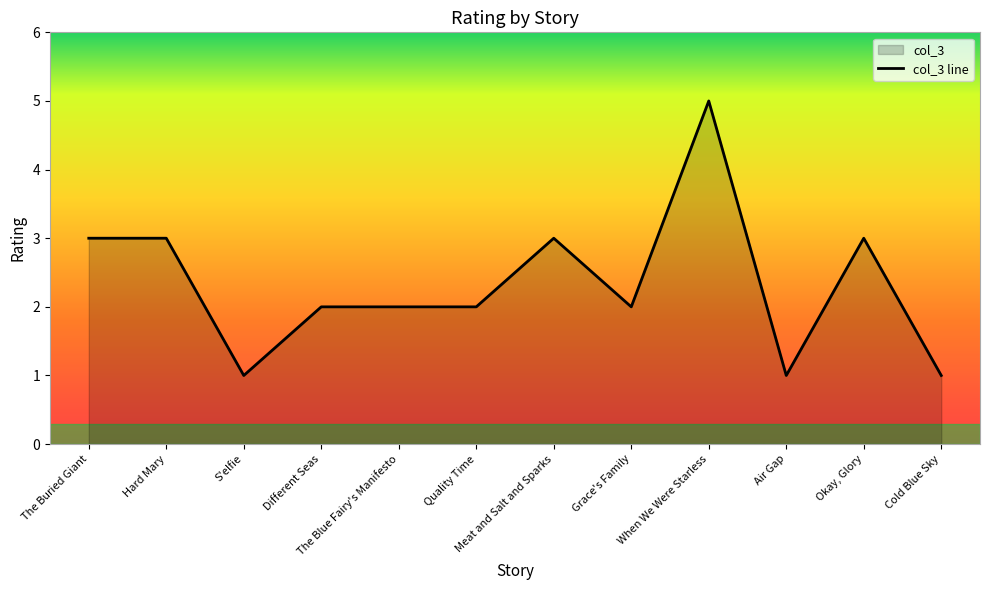

Reading left to right, transcribe all the data shown in this chart.

The Buried Giant=3	Hard Mary=3	S'elfie=1	Different Seas=2	The Blue Fairy's Manifesto=2	Quality Time=2	Meat and Salt and Sparks=3	Grace's Family=2	When We Were Starless=5	Air Gap=1	Okay, Glory=3	Cold Blue Sky=1